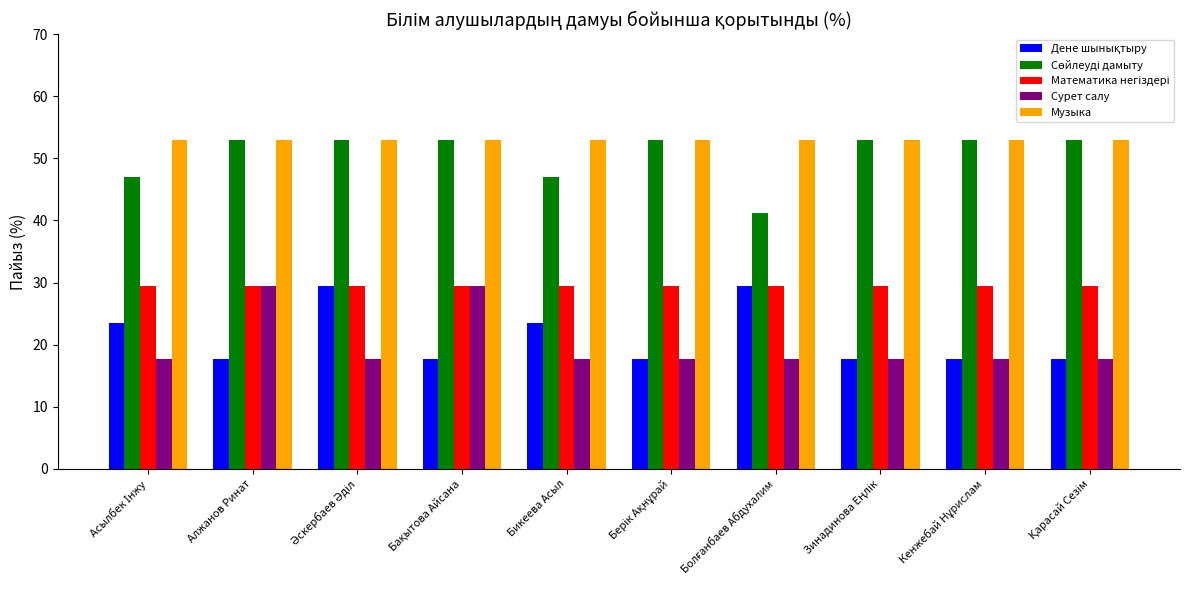

At how many categories does at least one series exceed 36?

10